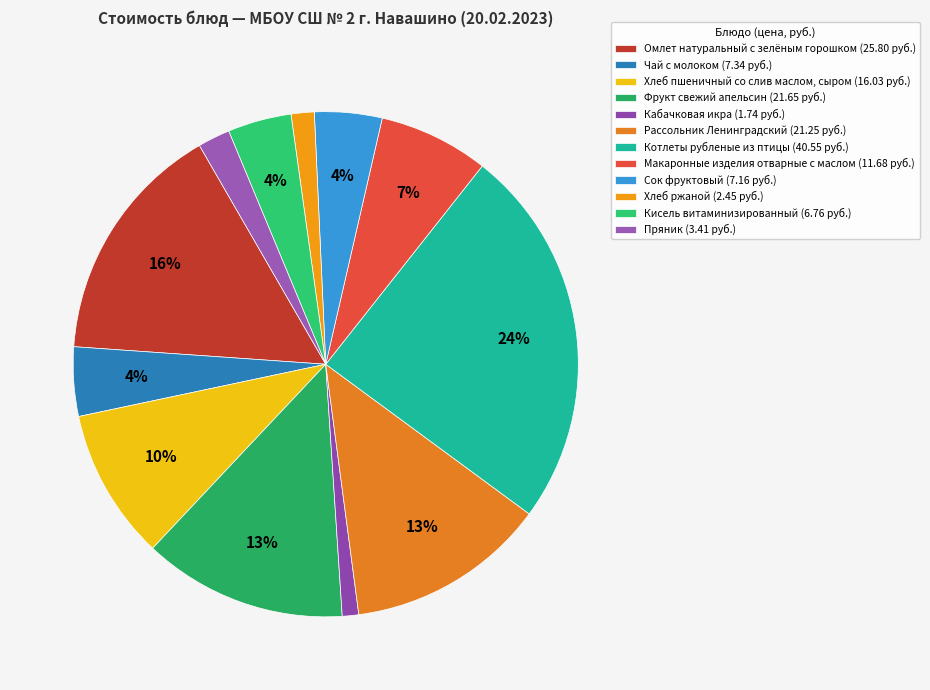

Is Хлеб пшеничный со слив маслом, сыром the majority of the pie?

No